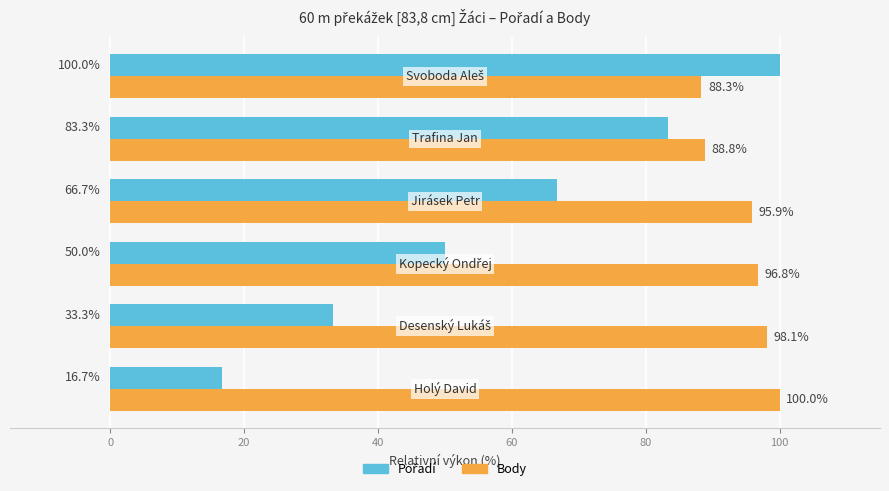

What is the lowest value of the Body series?

88.3